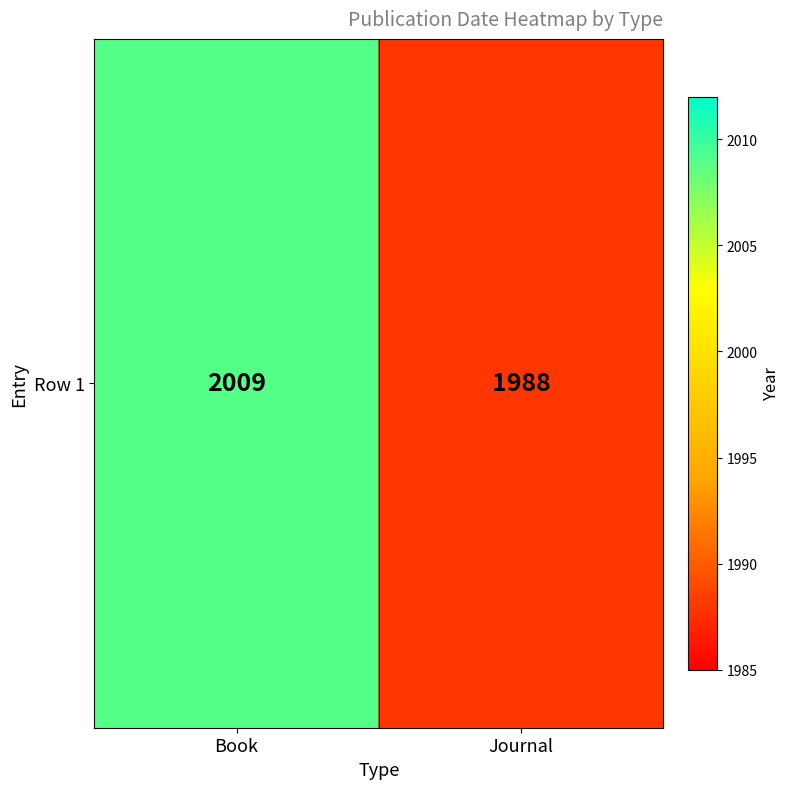

What is the difference between the values at Book and Journal?

21